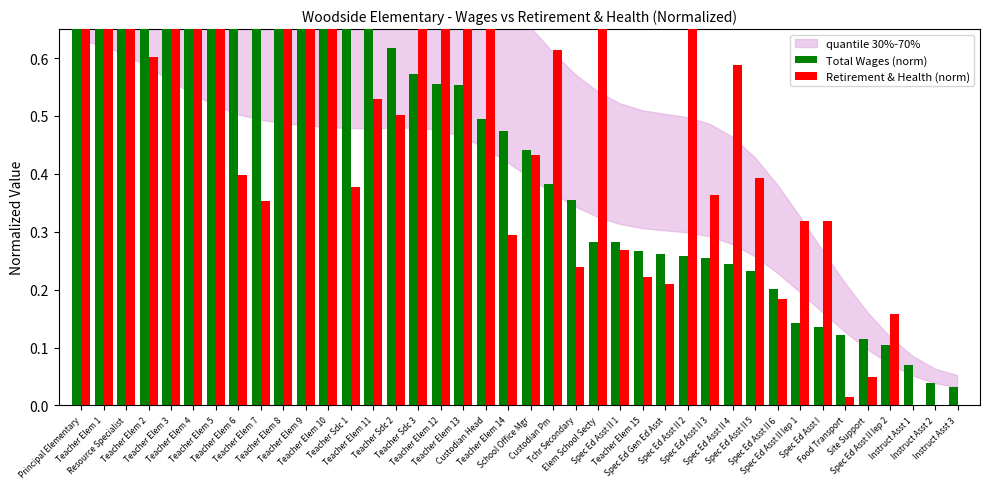

What are all the series names shown in the legend?

Total Wages (norm), Retirement & Health (norm)